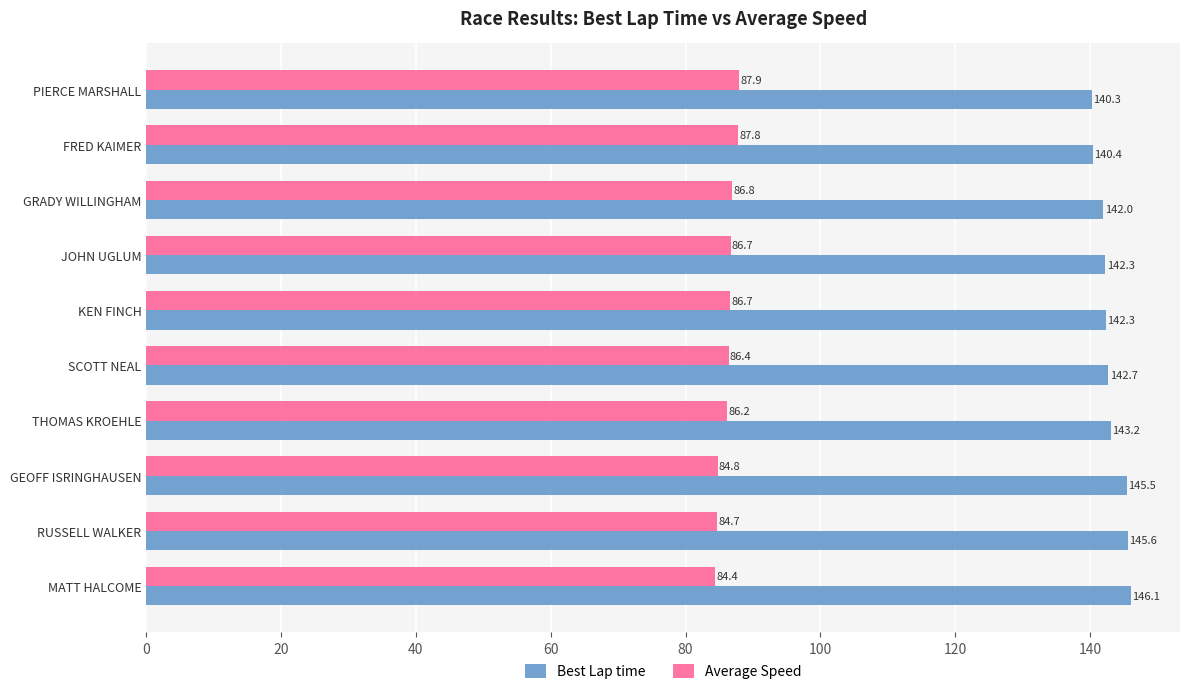

Read the Average Speed value at MATT HALCOME.

84.4